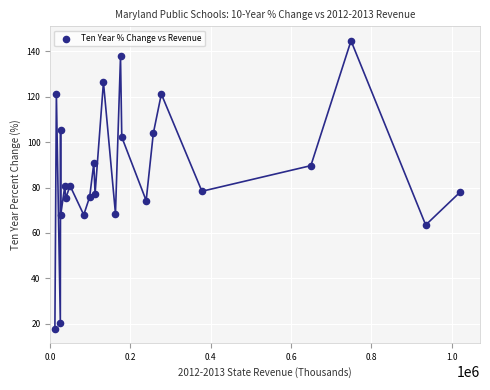

What is the range of Y values (max minus min)?

127.0